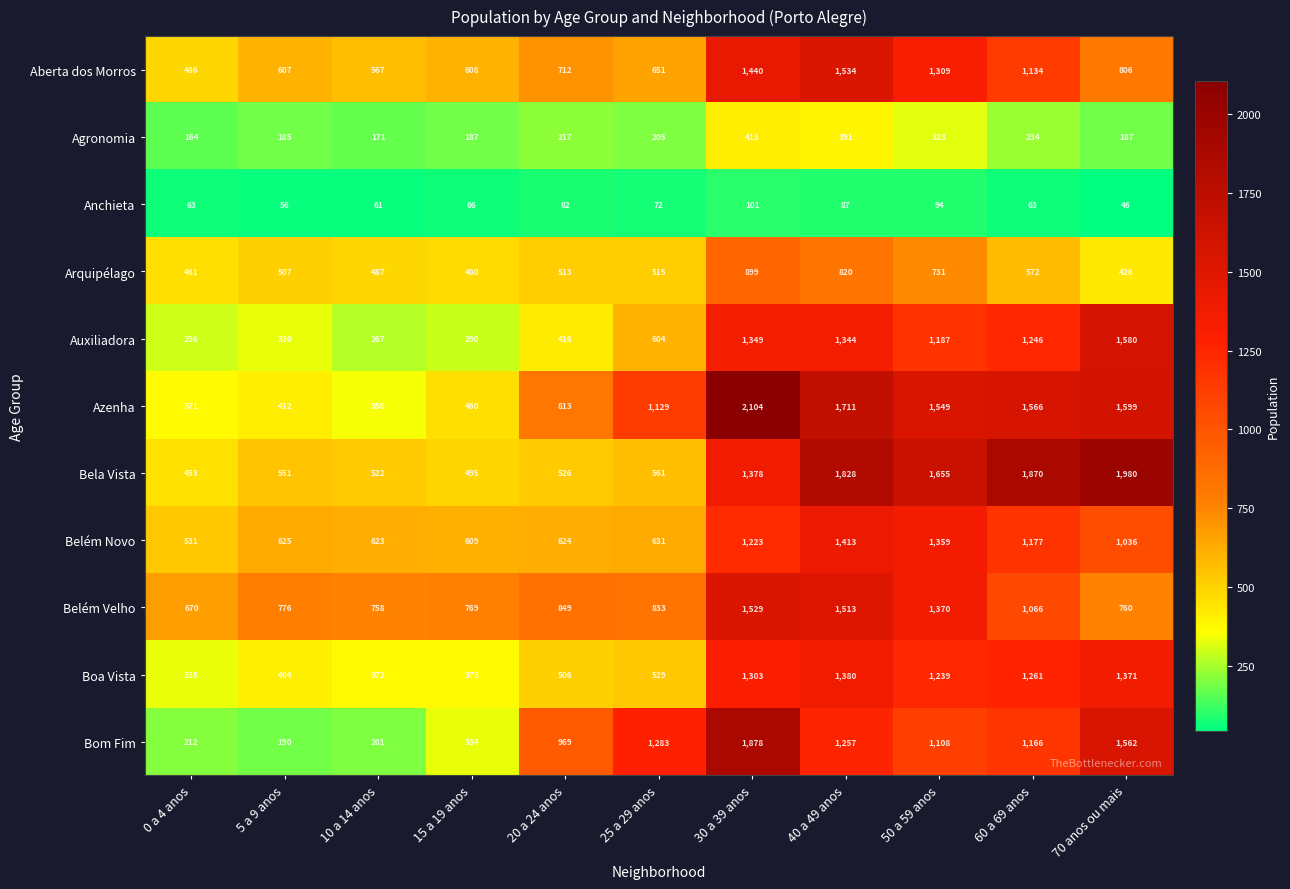

What is the approximate value of Anchieta at 60 a 69 anos, to the nearest 5?

65